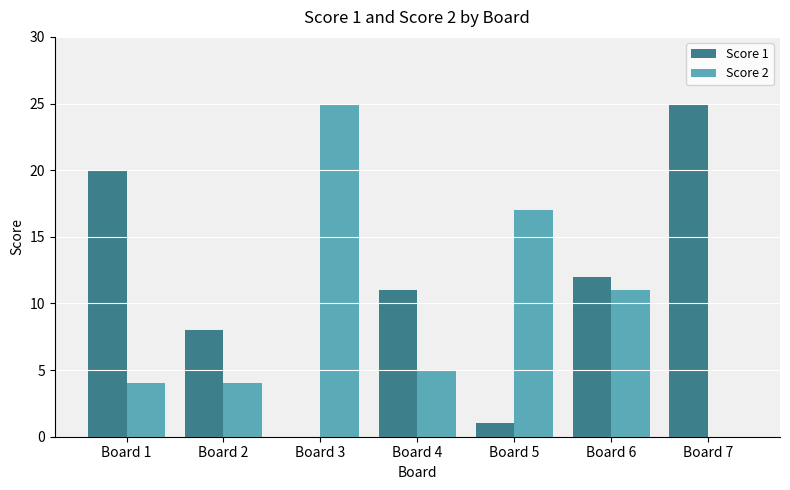

Which series changed the most between Board 3 and Board 4?

Score 2